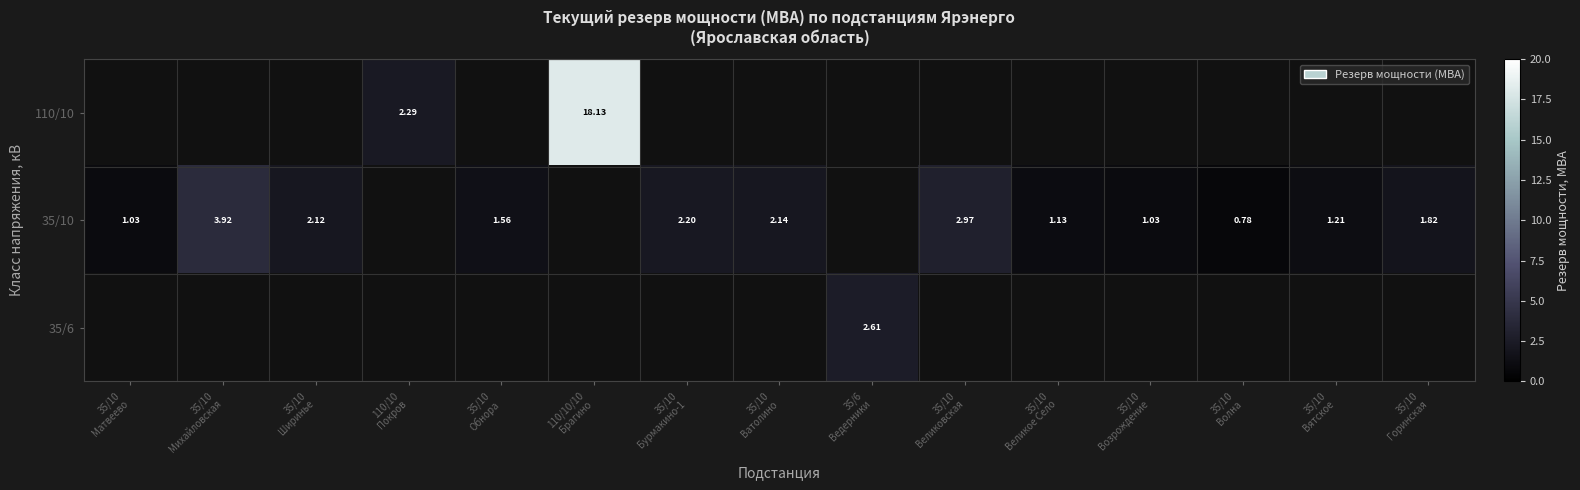

Which label corresponds to the largest value in the chart?

110/10/10
Брагино